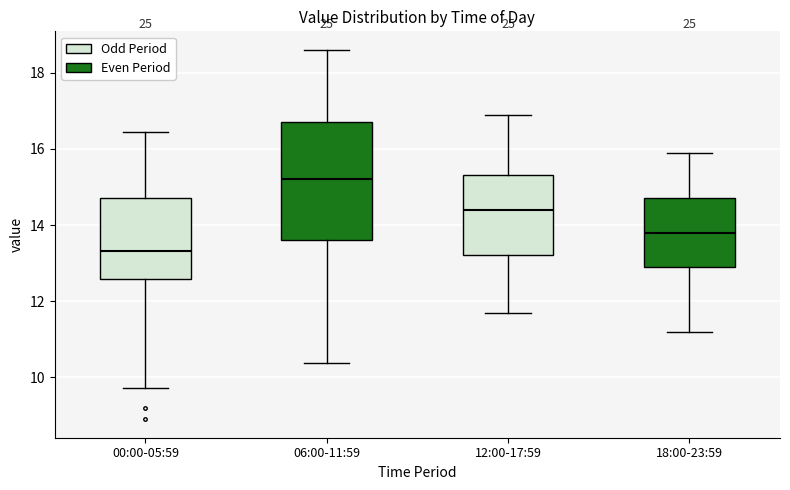

Reading left to right, read every box against the y-axis: the position of its median line, the range the box covers, and the ends of its whiskers. The values are not printed on the chart, so give them approximately, as read against the axis.

00:00-05:59: median 13.4, box 12.6 to 14.8, whiskers 9.8 to 16.4
06:00-11:59: median 15.2, box 13.6 to 16.8, whiskers 10.4 to 18.6
12:00-17:59: median 14.4, box 13.2 to 15.4, whiskers 11.8 to 17.0
18:00-23:59: median 13.8, box 13.0 to 14.8, whiskers 11.2 to 16.0